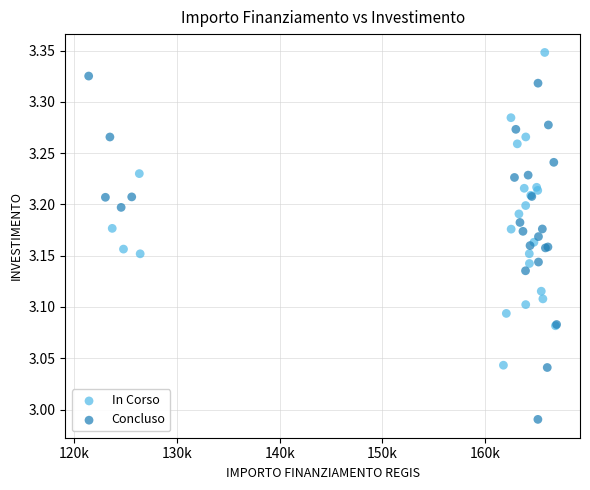

What are all the series names shown in the legend?

In Corso, Concluso